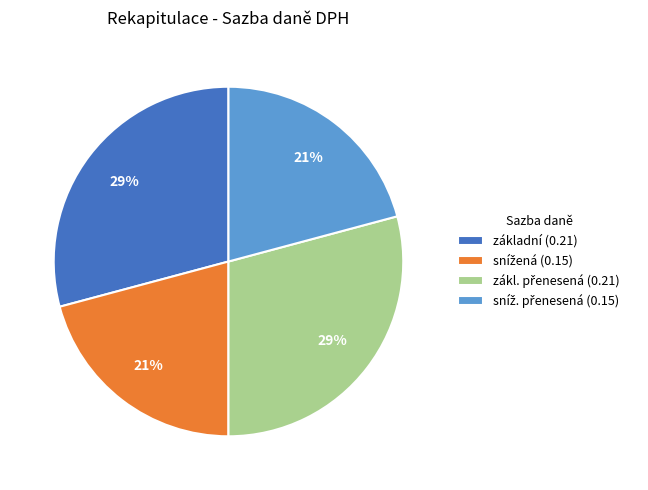

Count the number of slices in the pie.

4